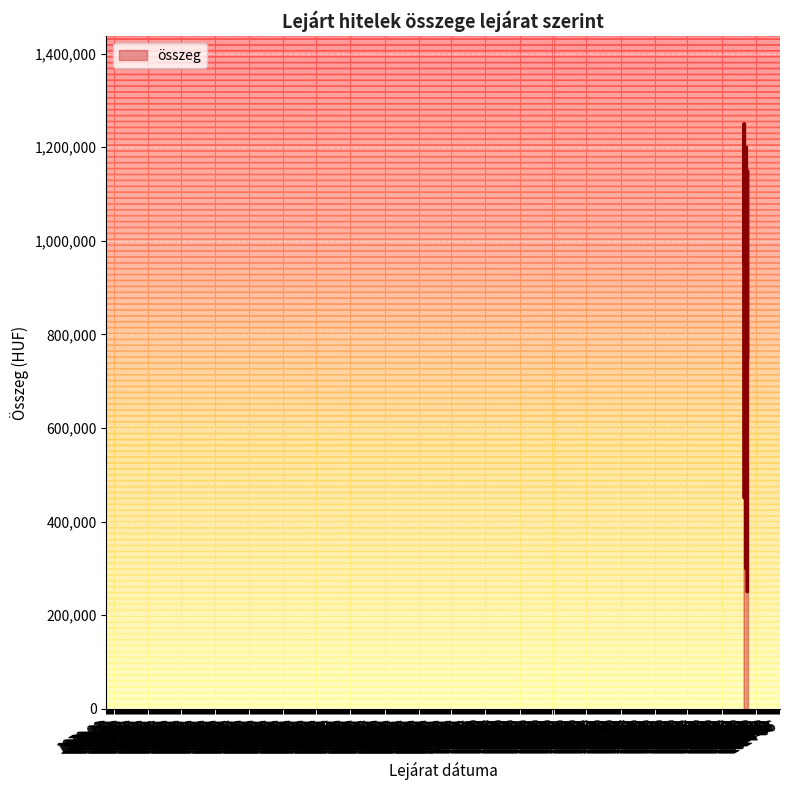

What is the difference between the maximum and minimum values?

1000000